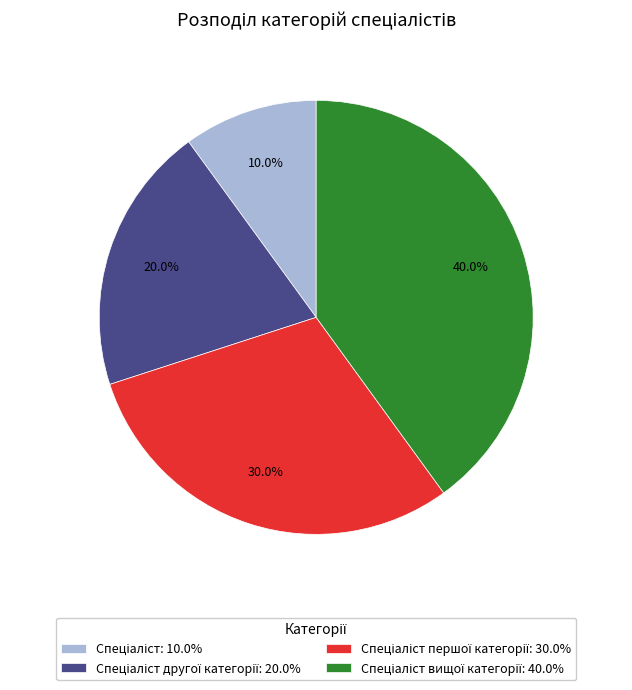

How many segments does this pie chart have?

4